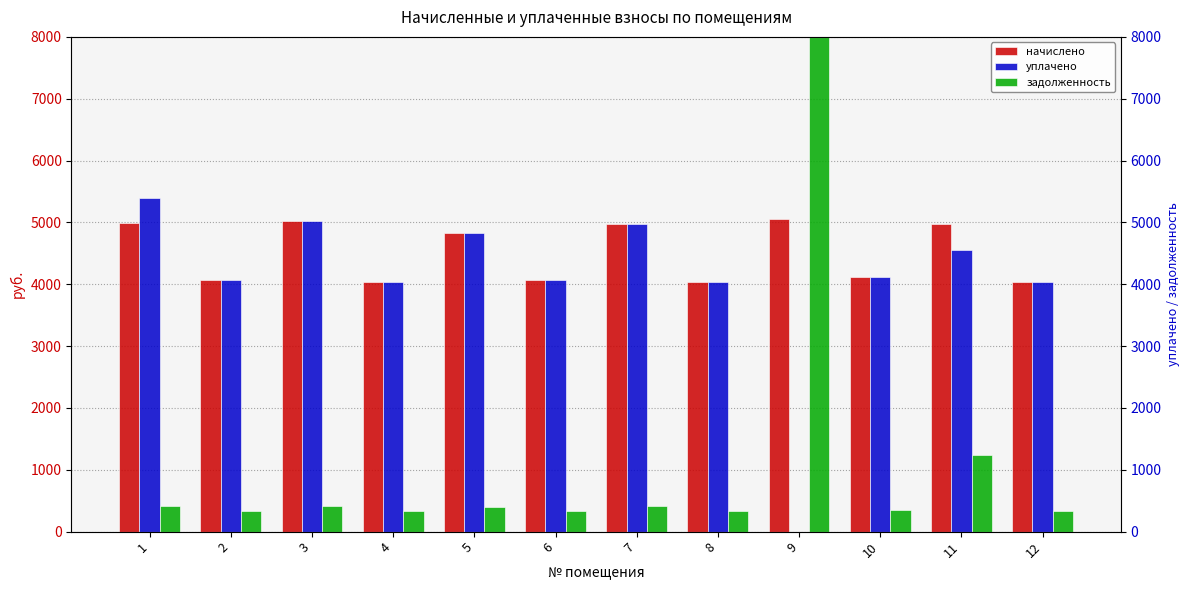

What is the difference between the уплачено values at 3 and 10?

910.4